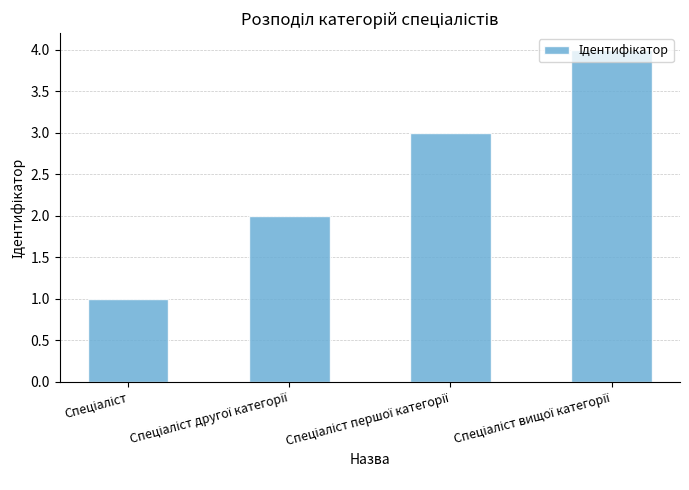

Are the bars horizontal?

No